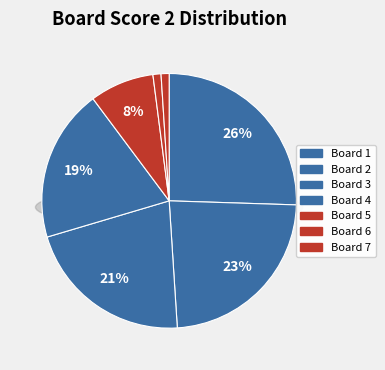

Is there any slice that represents more than half of the pie?

No